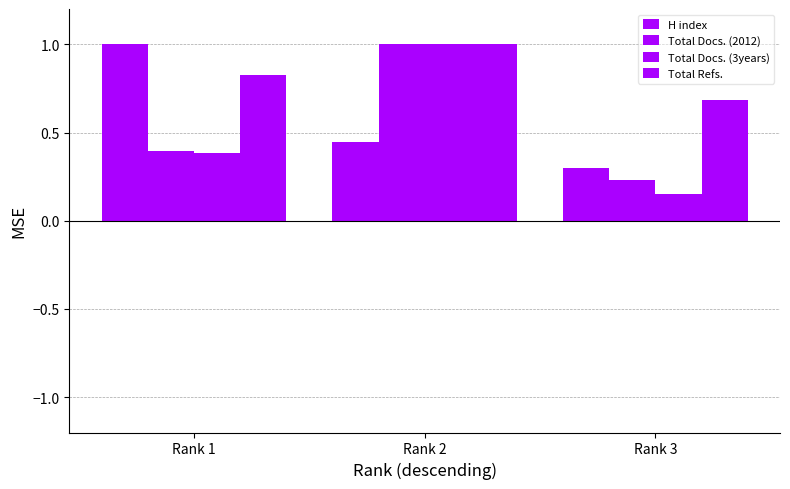

How many bars are there in total?

12